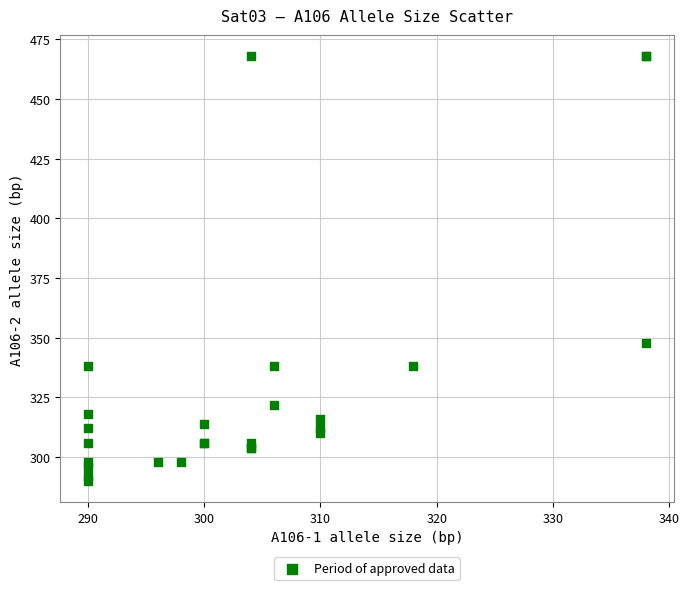

What Y value in the scatter plot is closest to 379?

348